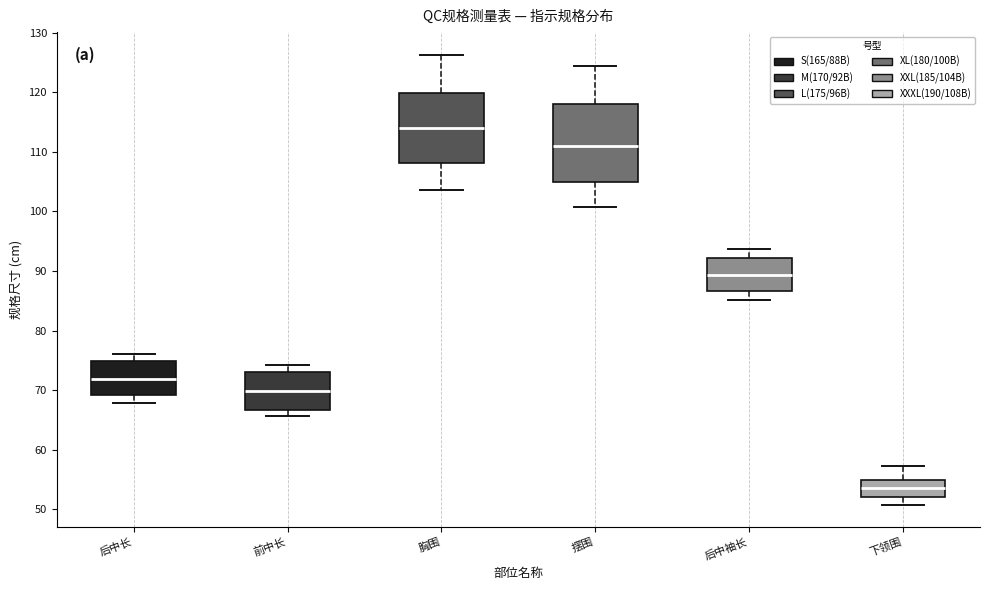

Reading left to right, transcribe this box plot: for each box, give where its median line is, the range the box spans, and where its two whiskers end, as read against the y-axis. The values are not printed on the chart, so give them approximately, as read against the axis.

后中长: median 72, box 69 to 75, whiskers 68 to 76
前中长: median 70, box 67 to 73, whiskers 66 to 74
胸围: median 114, box 108 to 120, whiskers 104 to 126
摆围: median 111, box 105 to 118, whiskers 101 to 124
后中袖长: median 89, box 87 to 92, whiskers 85 to 94
下领围: median 54, box 52 to 55, whiskers 51 to 57